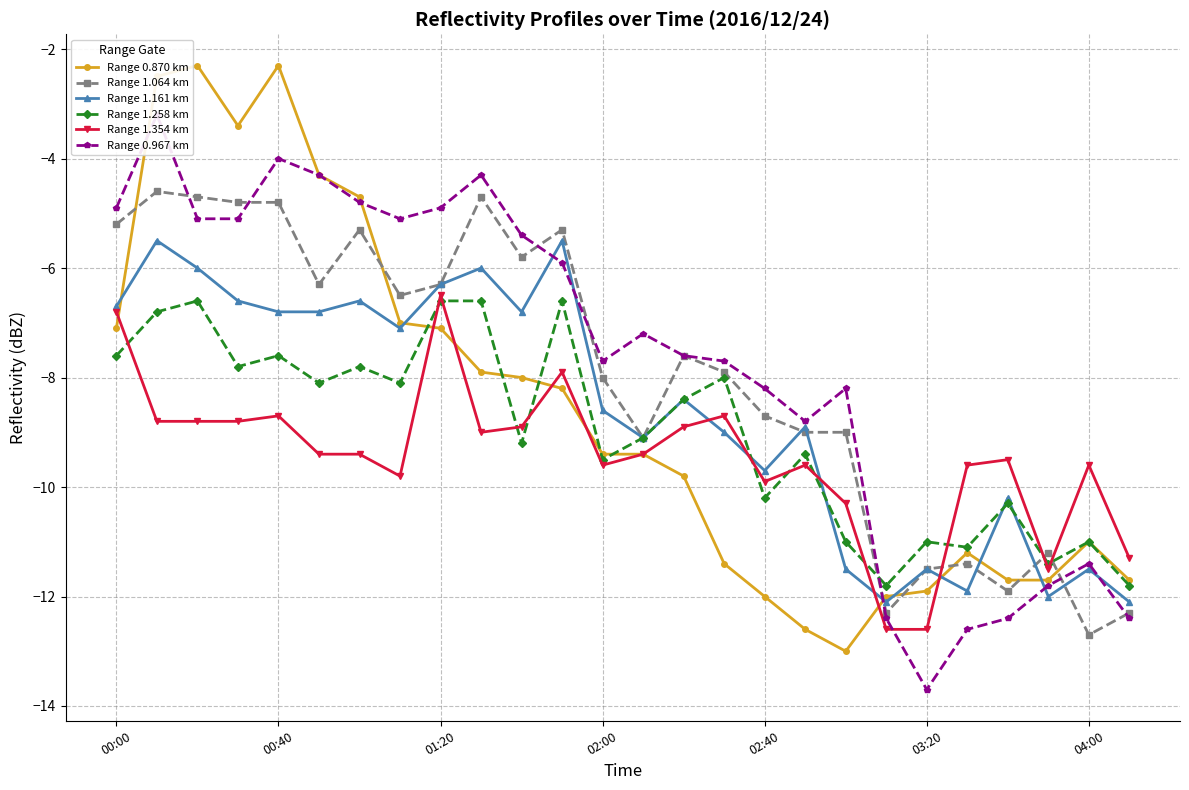

True or false: Range 1.064 km has more than 2 points higher than both neighbors.

True